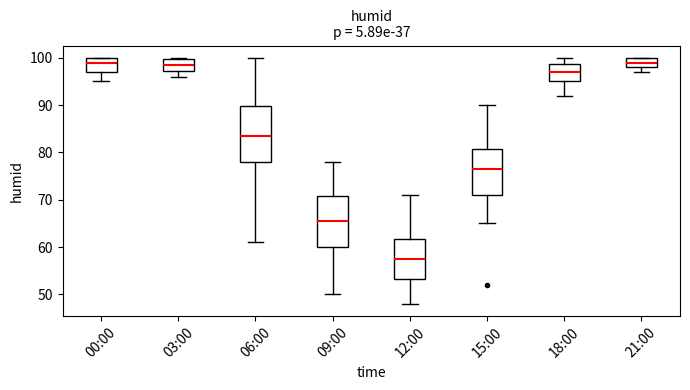

Reading left to right, read every box against the y-axis: the position of its median line, the range the box covers, and the ends of its whiskers. The values are not printed on the chart, so give them approximately, as read against the axis.

00:00: median 99, box 97 to 100, whiskers 95 to 100
03:00: median 99, box 97 to 100, whiskers 96 to 100
06:00: median 84, box 78 to 90, whiskers 61 to 100
09:00: median 66, box 60 to 71, whiskers 50 to 78
12:00: median 58, box 53 to 62, whiskers 48 to 71
15:00: median 77, box 71 to 81, whiskers 65 to 90
18:00: median 97, box 95 to 99, whiskers 92 to 100
21:00: median 99, box 98 to 100, whiskers 97 to 100